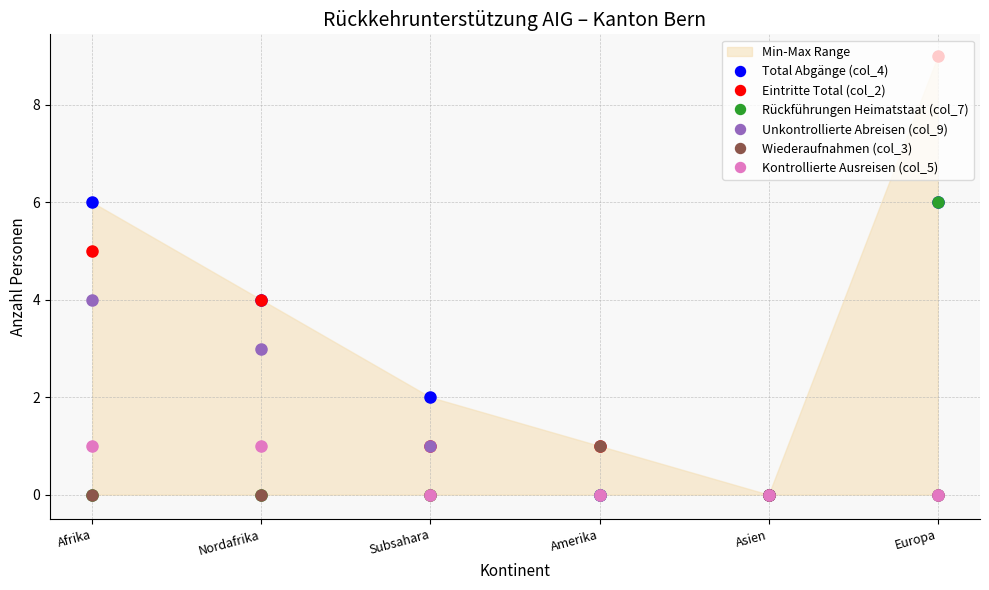

Which series changed the most between Afrika and Europa?

Rückführungen Heimatstaat (col_7)